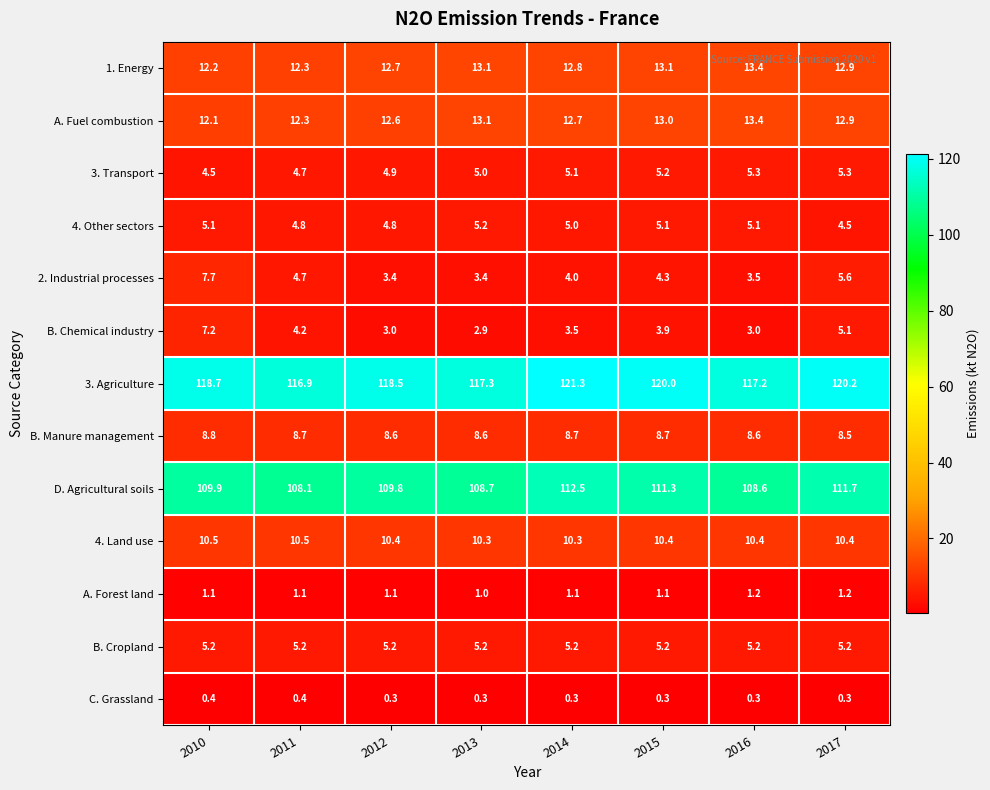

What is the sum of all A. Forest land values?

8.9